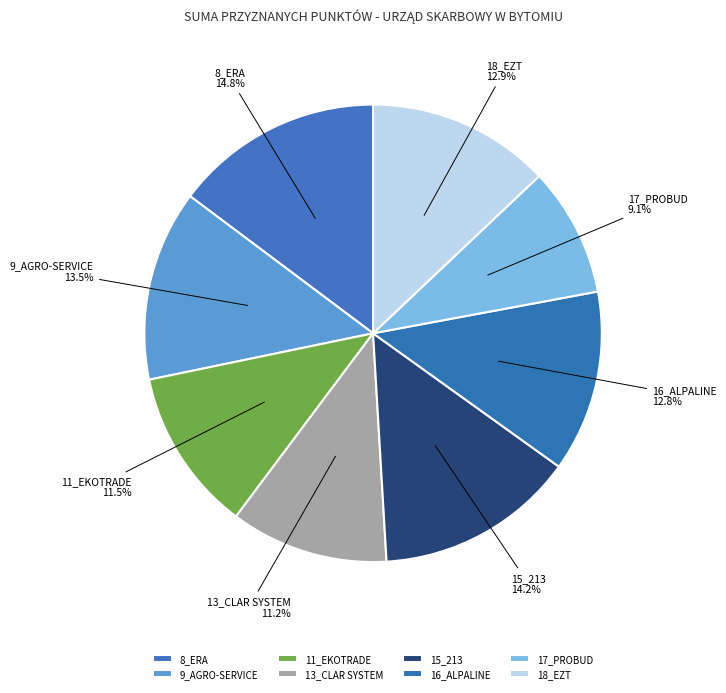

What is the smallest slice in the pie chart?

17_PROBUD